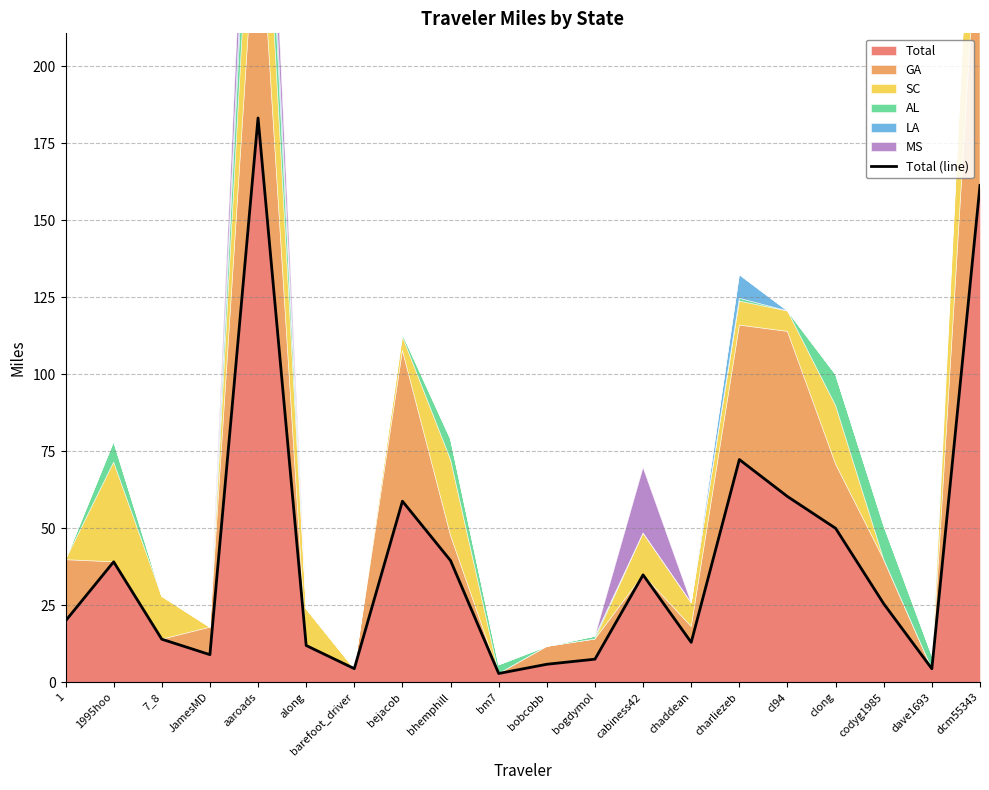

List the labels in order of value, largest first.

aaroads, dcm55343, charliezeb, cl94, bejacob, clong, bhemphill, 1995hoo, cabiness42, codyg1985, 1, 7_8, chaddean, along, JamesMD, bogdymol, bobcobb, barefoot_driver, dave1693, bm7